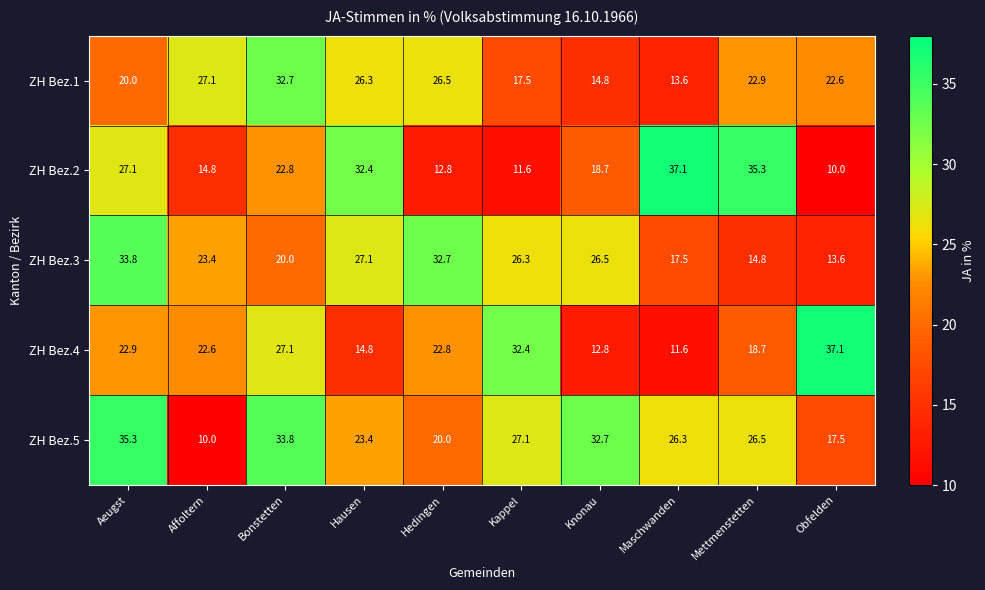

Rank the categories by ZH Bez.2 value from lowest to highest.

Obfelden, Kappel, Hedingen, Affoltern, Knonau, Bonstetten, Aeugst, Hausen, Mettmenstetten, Maschwanden